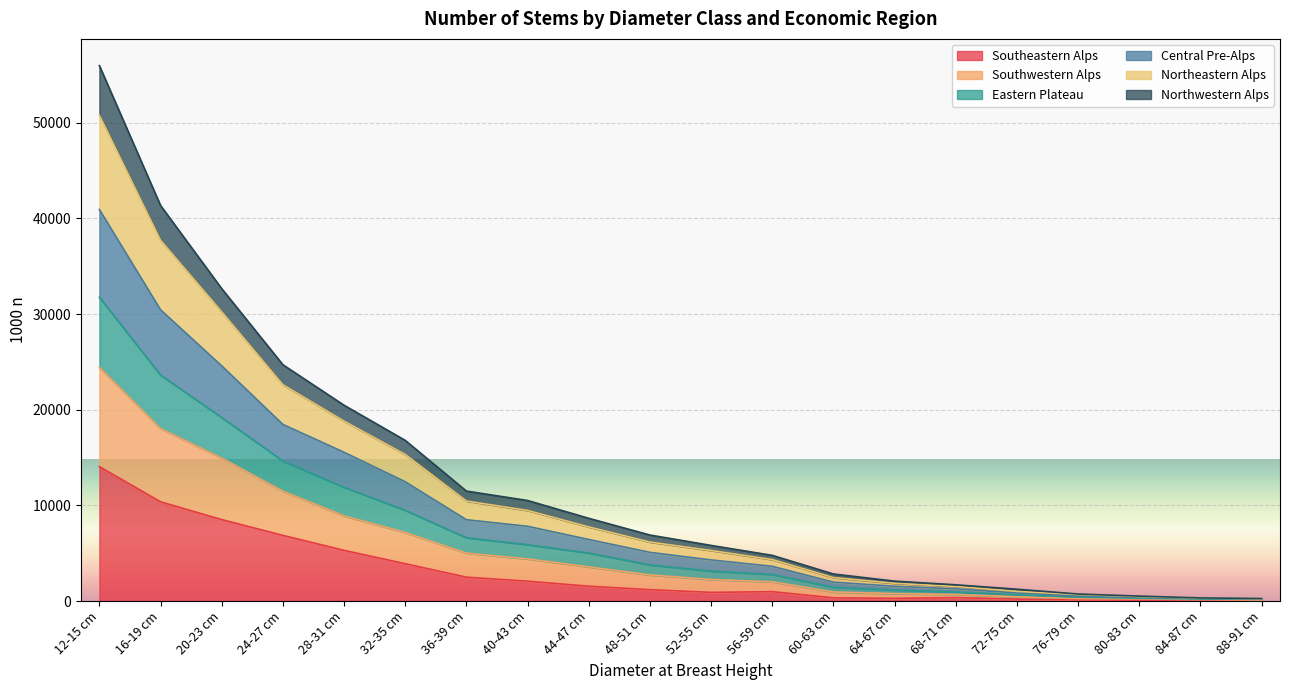

The value of Central Pre-Alps at 88-91 cm is 408. True or false?

False